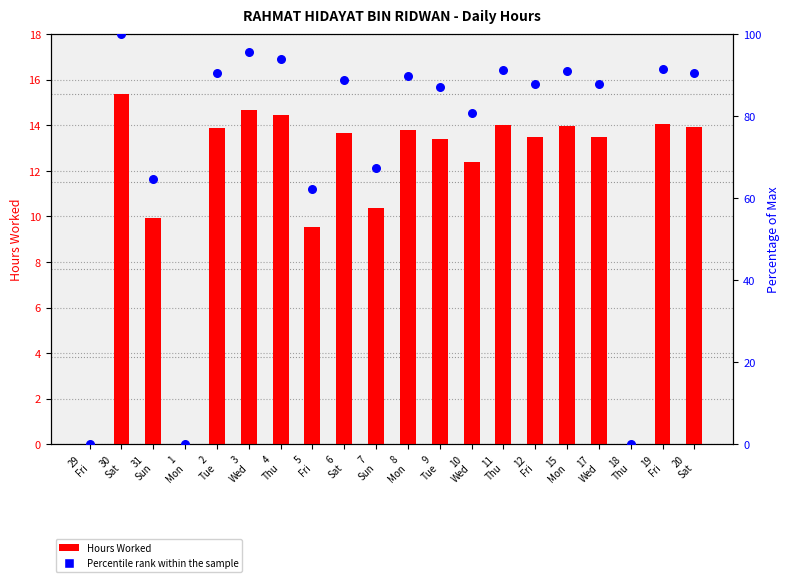

Which series has the widest spread of Y values?

Percentile rank within the sample